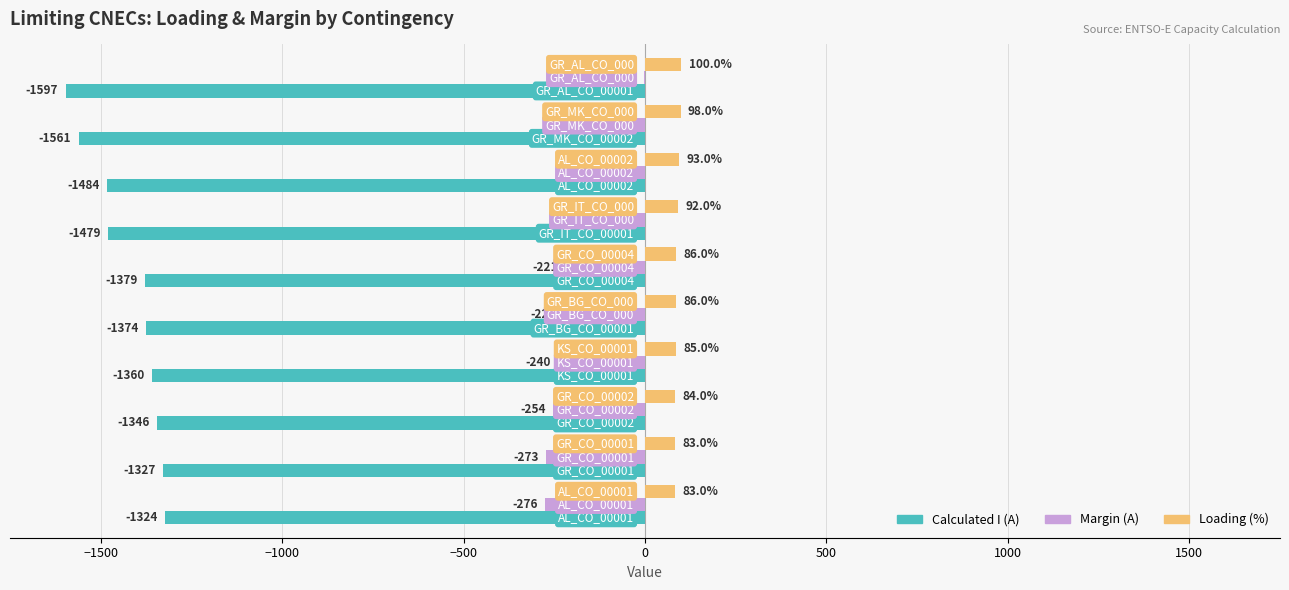

Which series has the largest total across all categories?

Loading (%)